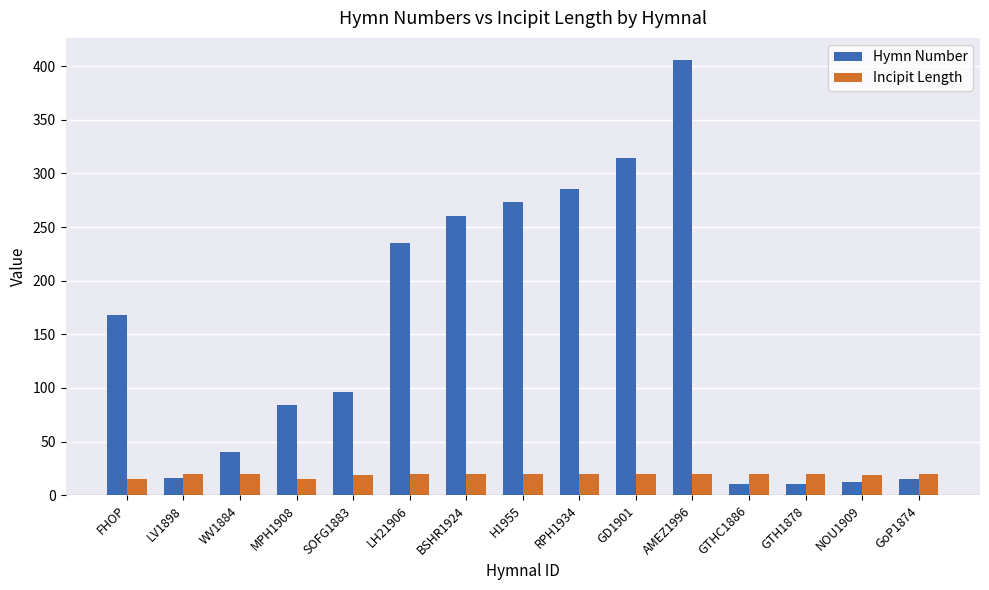

What is the average value of the Hymn Number series?

148